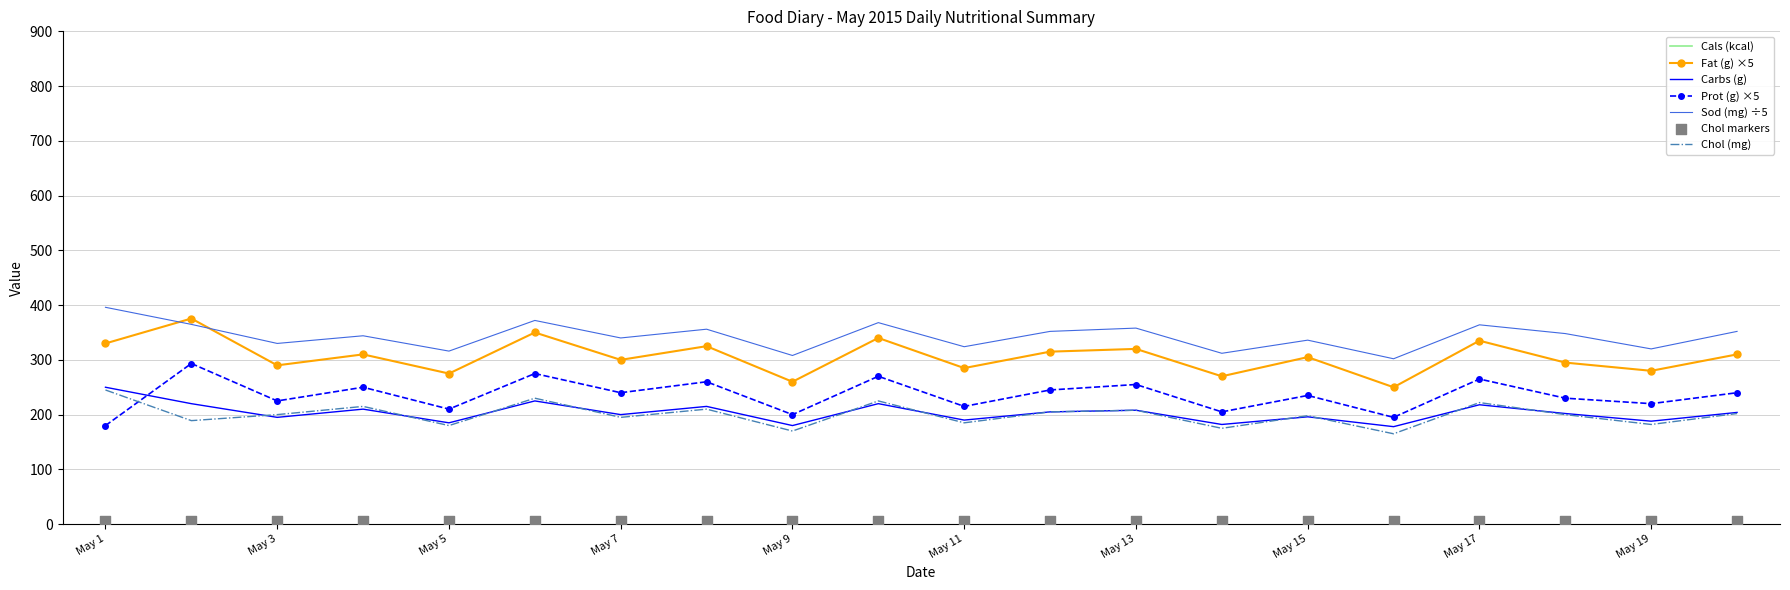

What are all the series names shown in the legend?

Cals (kcal), Fat (g), Carbs (g), Prot (g), Sod (mg), Chol (mg)